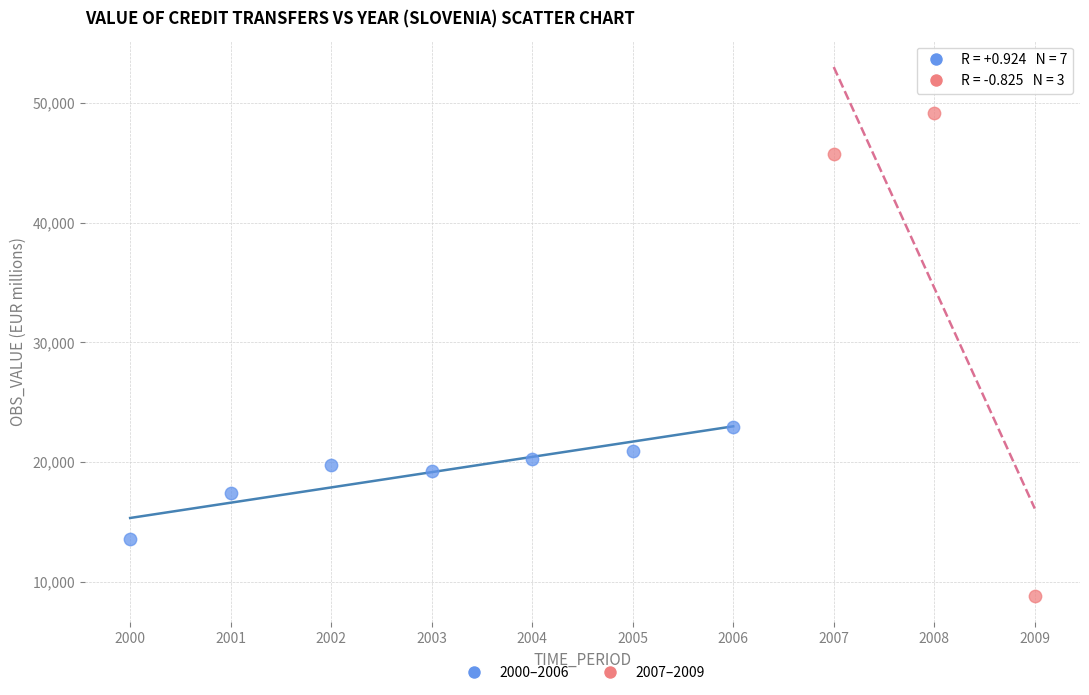

Which series reaches the minimum Y coordinate?

2007–2009